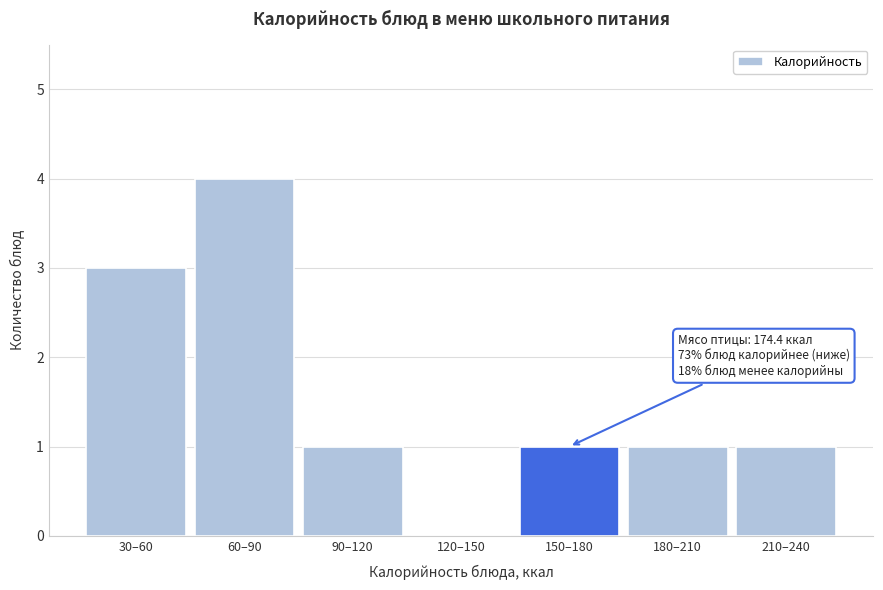

Reading right to left, extract all data points from this chart.

210–240=1	180–210=1	150–180=1	120–150=0	90–120=1	60–90=4	30–60=3